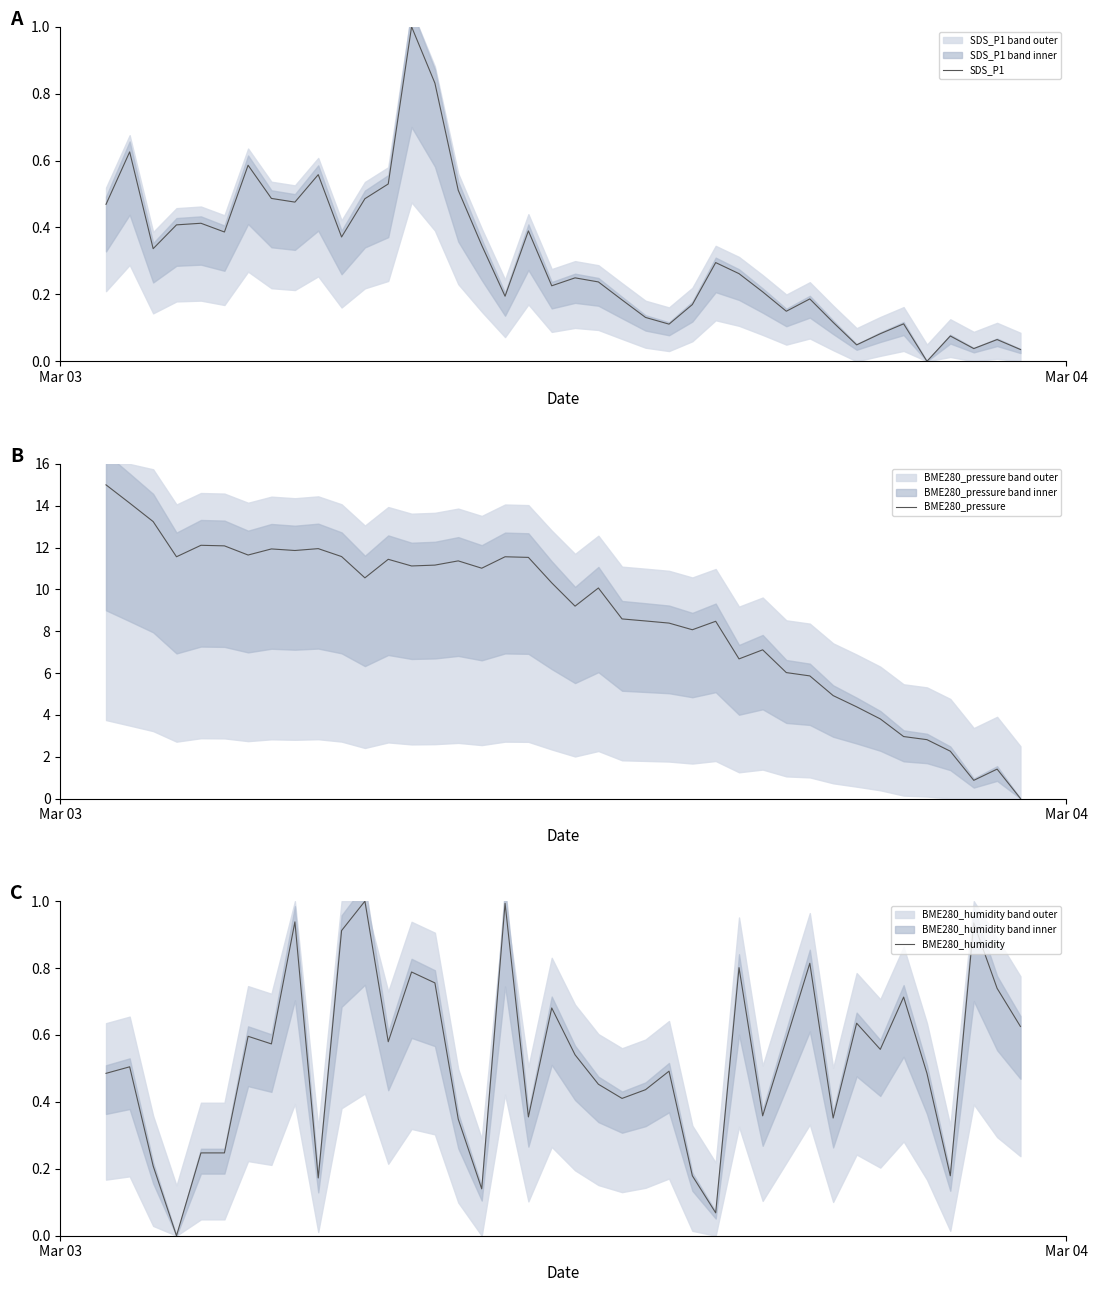

Which series ends up on top after the final intersection of SDS_P1 and BME280_humidity?

BME280_humidity